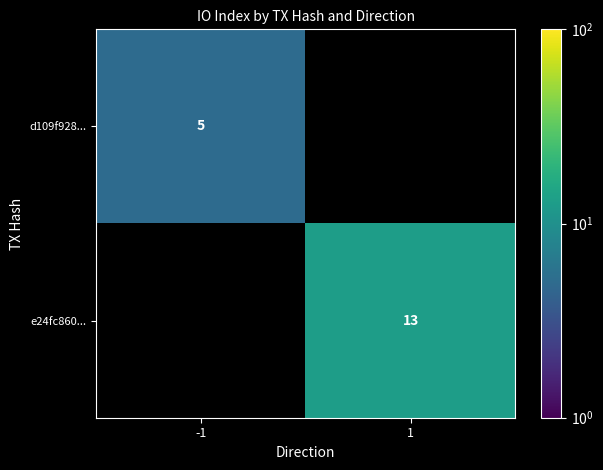

Is the value of e24fc860... at 1 greater than the value of d109f928... at -1?

Yes